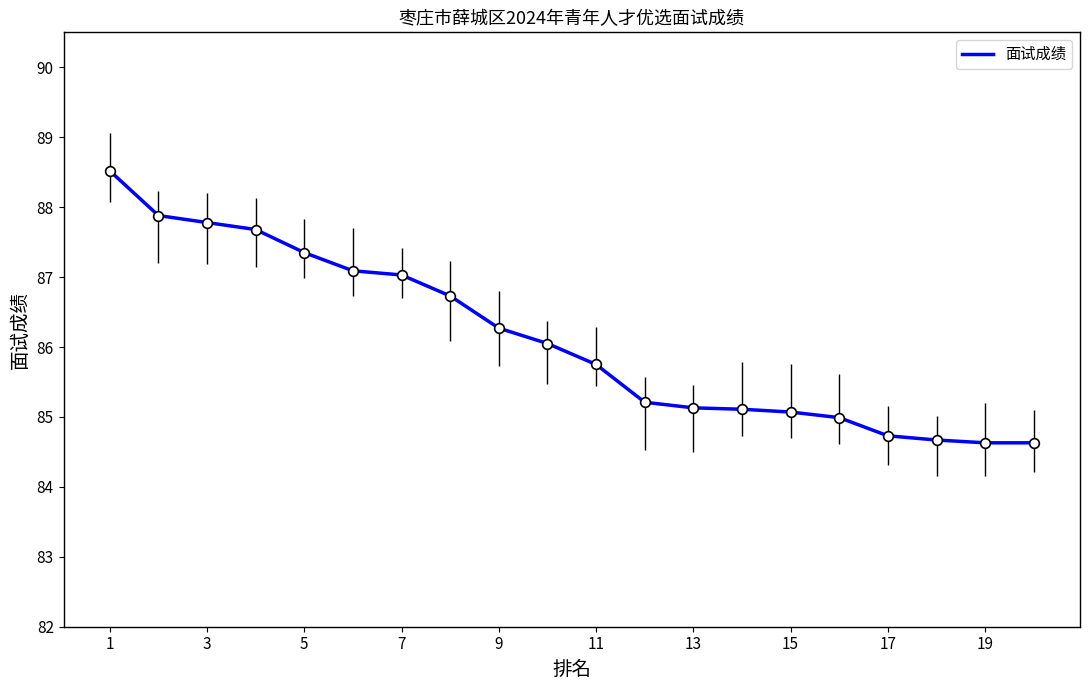

What is the greatest value displayed?

88.5